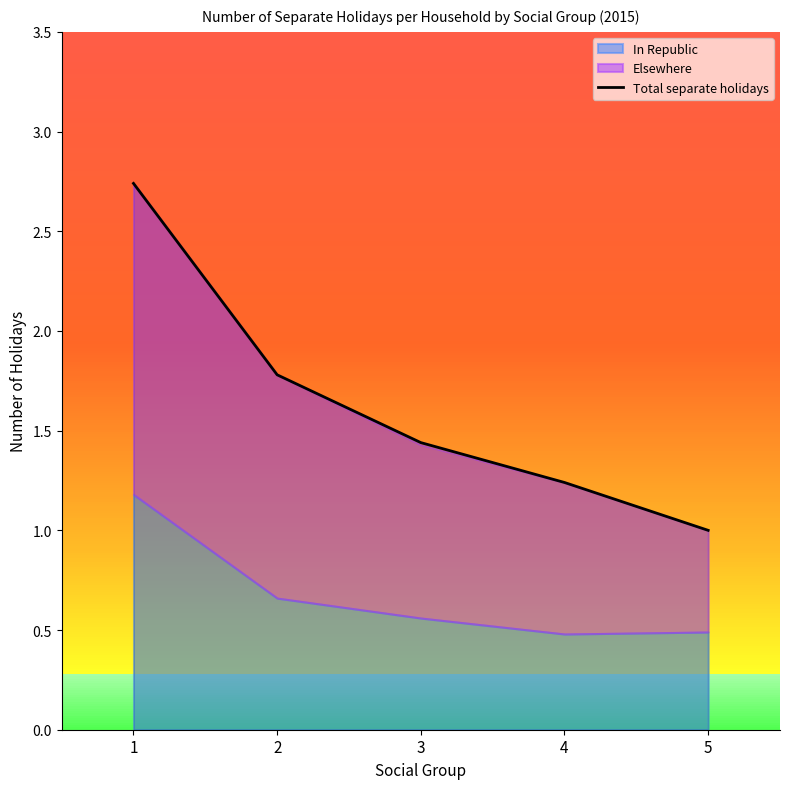

At which label is the value closest to 1?

5